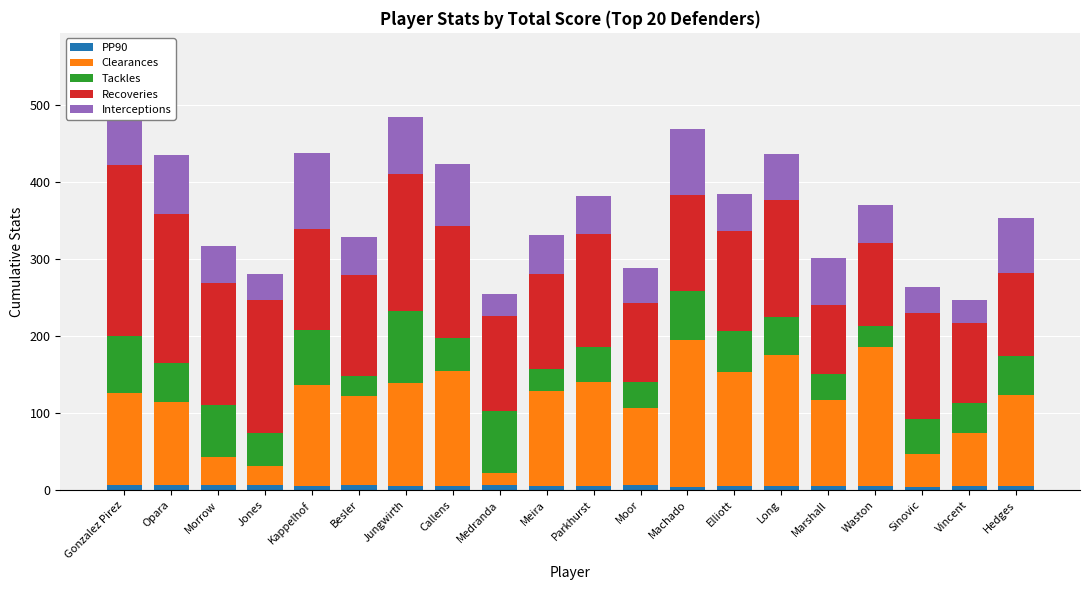

What is the sum of all PP90 values?

116.5